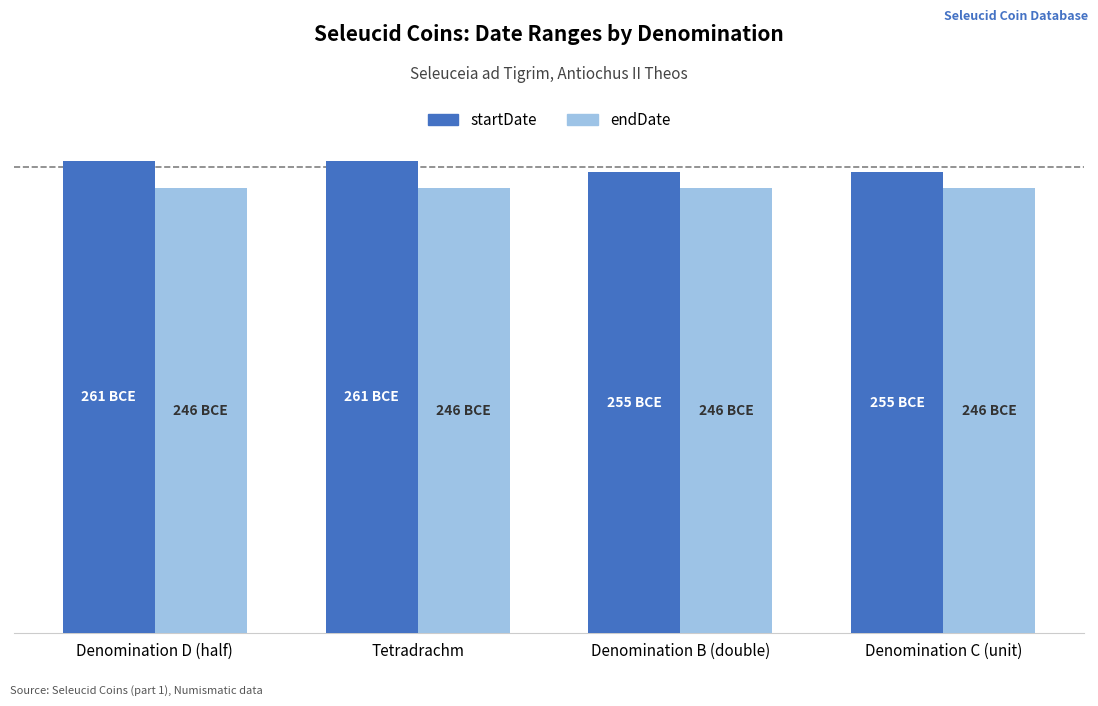

What is the total value across all series at Tetradrachm?

507